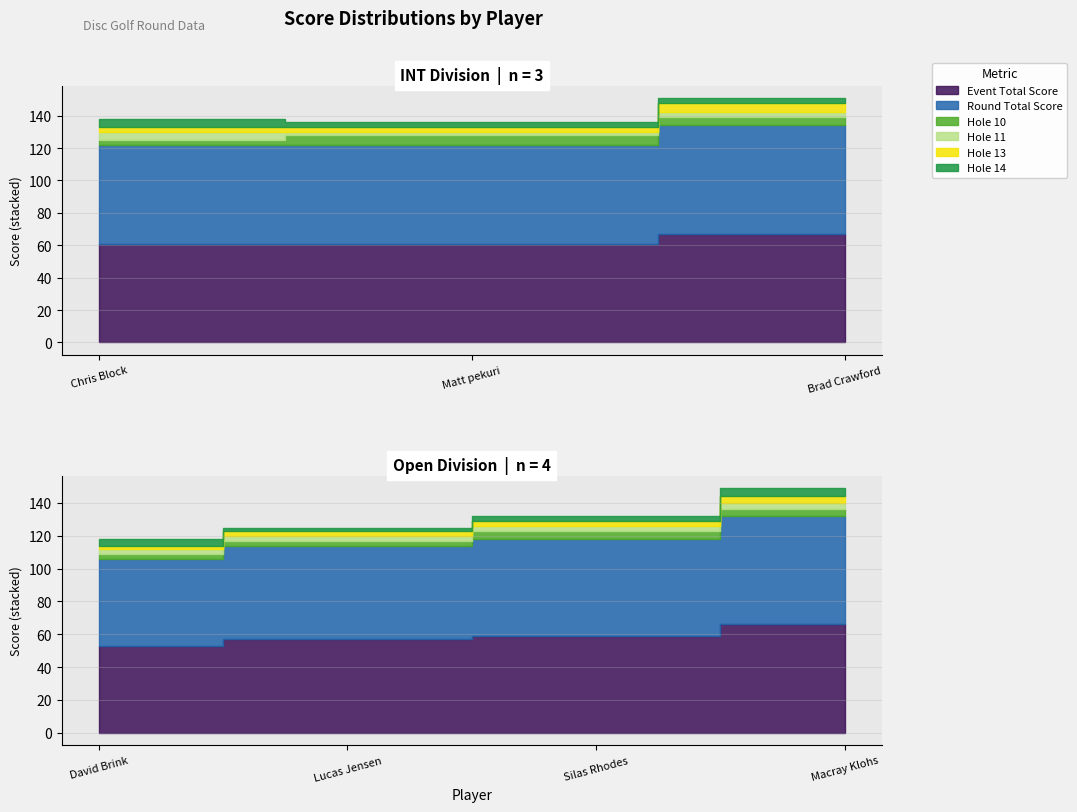

At which category does hole_13 reach its first local peak?

Brad Crawford (INT,3)